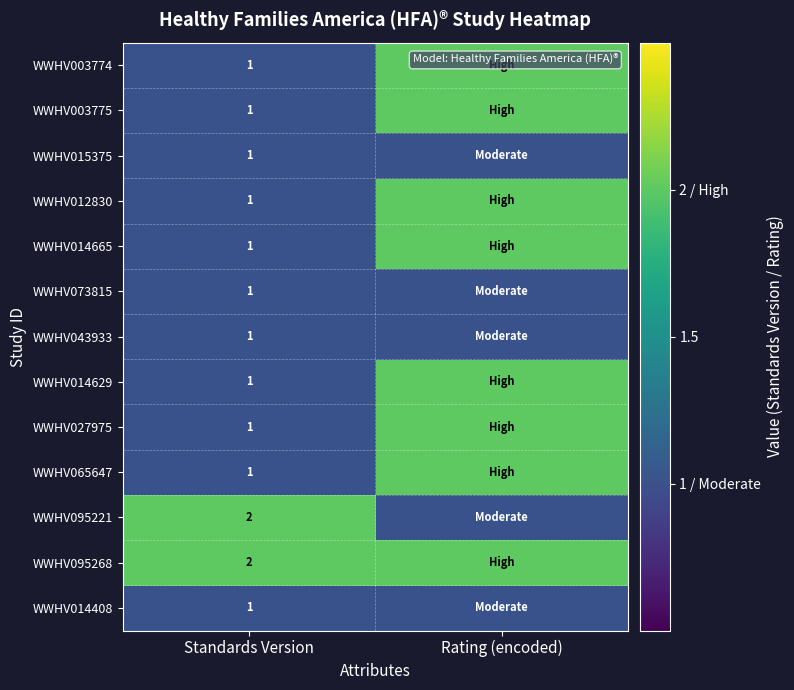

Is it true that WWHV012830 equals 0 at Standards Version?

False